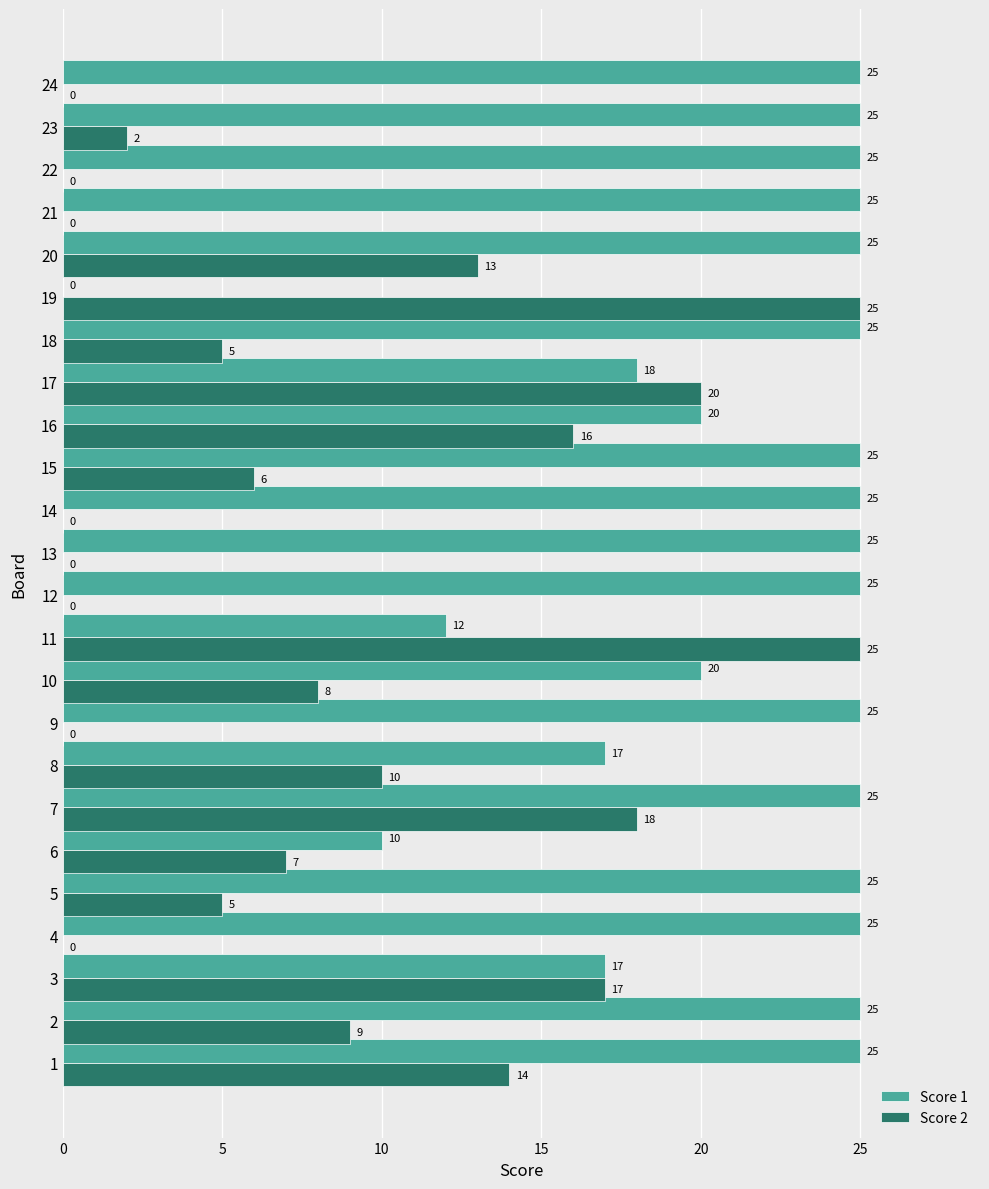

At which category is the sum across all series the highest?

7